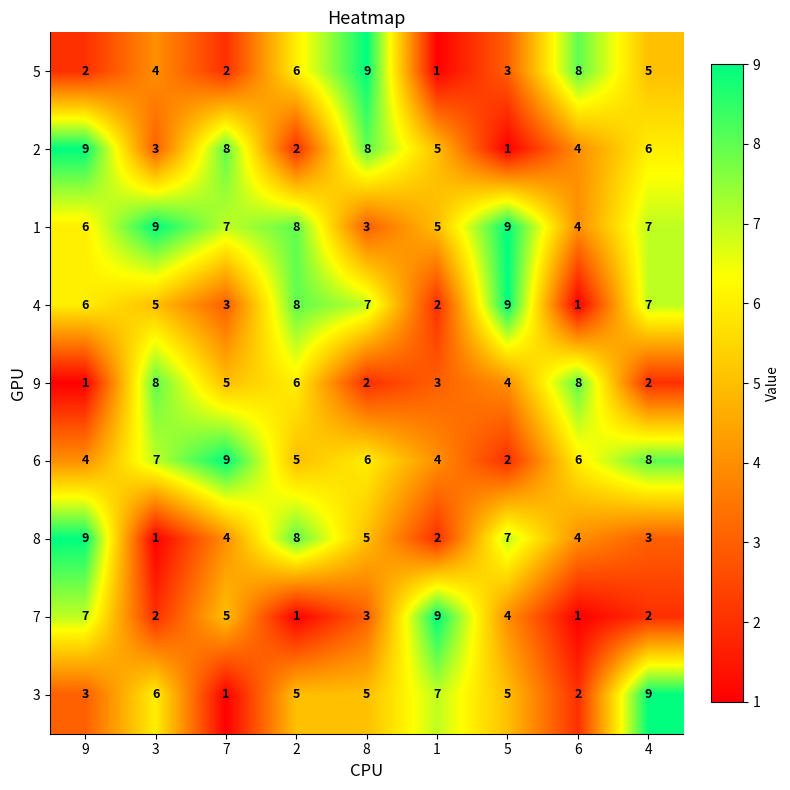

Count the number of data series in this chart.

9